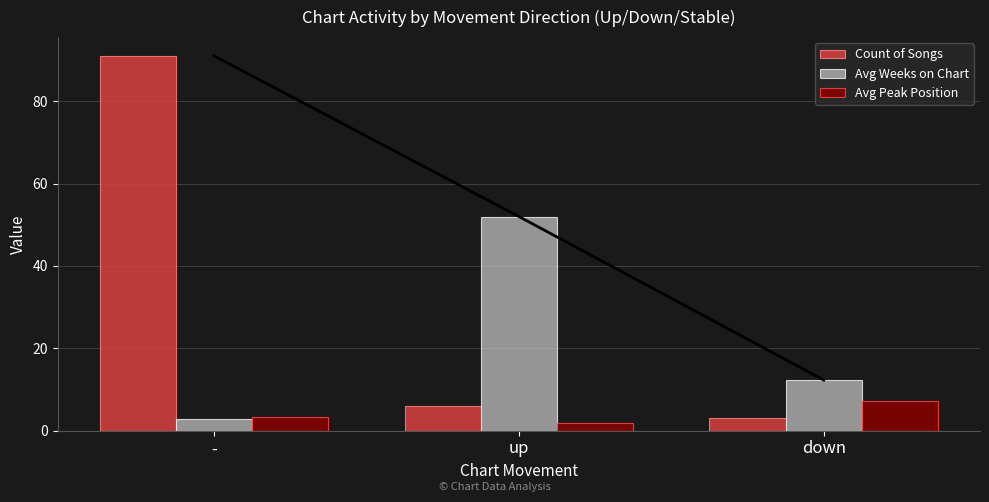

What is the sum of all Avg Peak Position values?

12.5